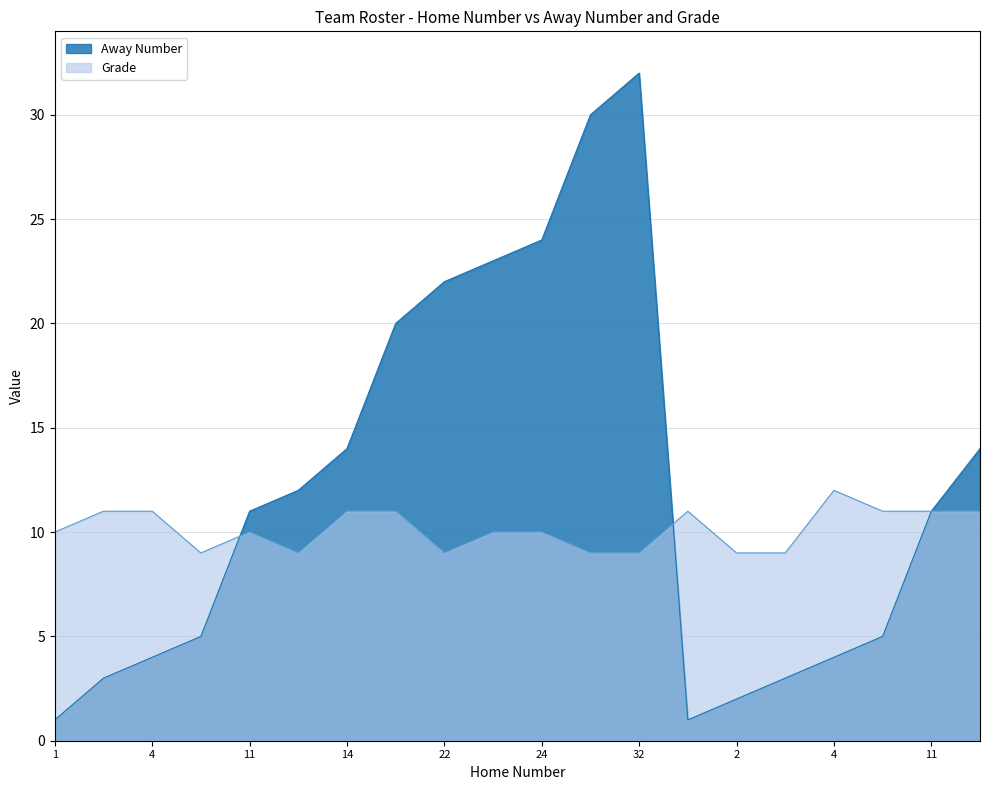

True or false: Away Number has a value of 5 at 5.

True